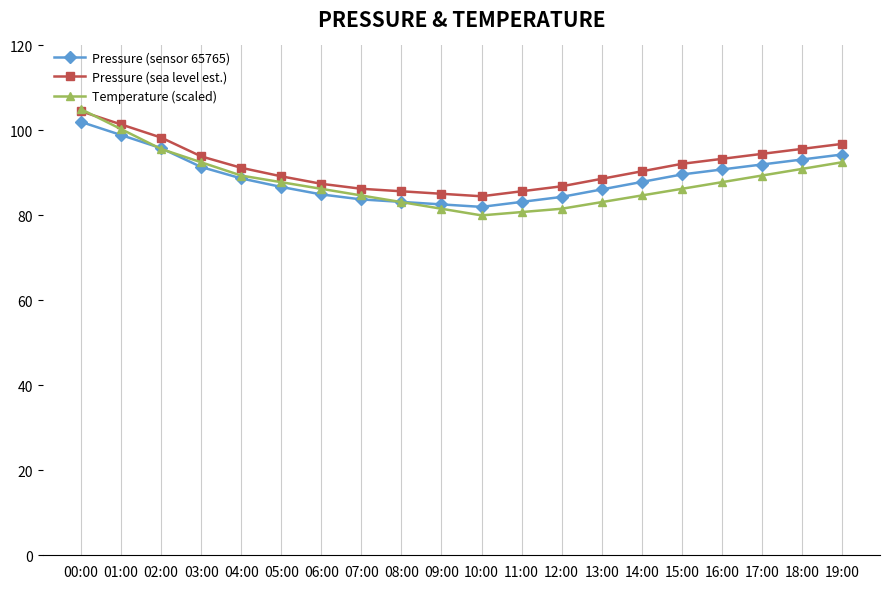

What is the label of the 5th point from the left?

04:00